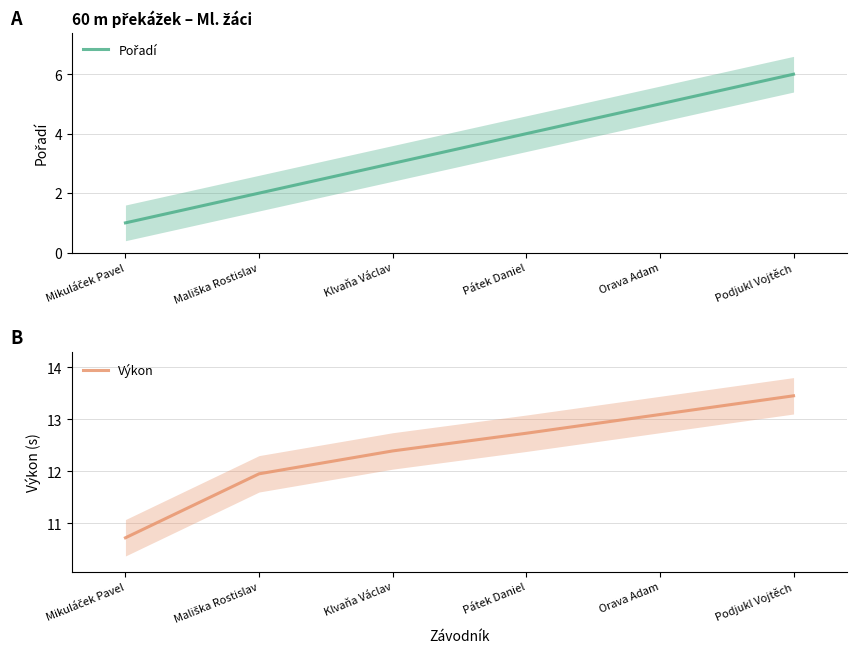

List the series in order of their overall mean, highest first.

Výkon, Pořadí